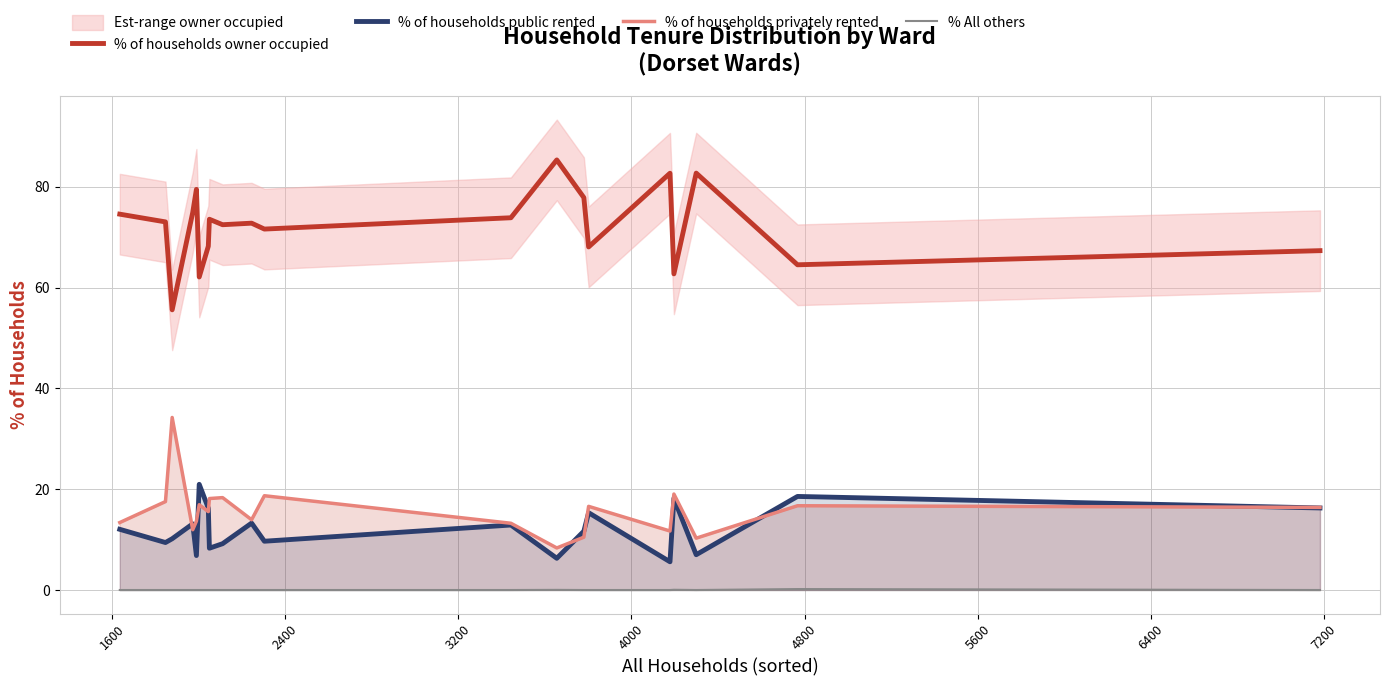

How many intersections are there between % of households public rented and % of households privately rented?

8